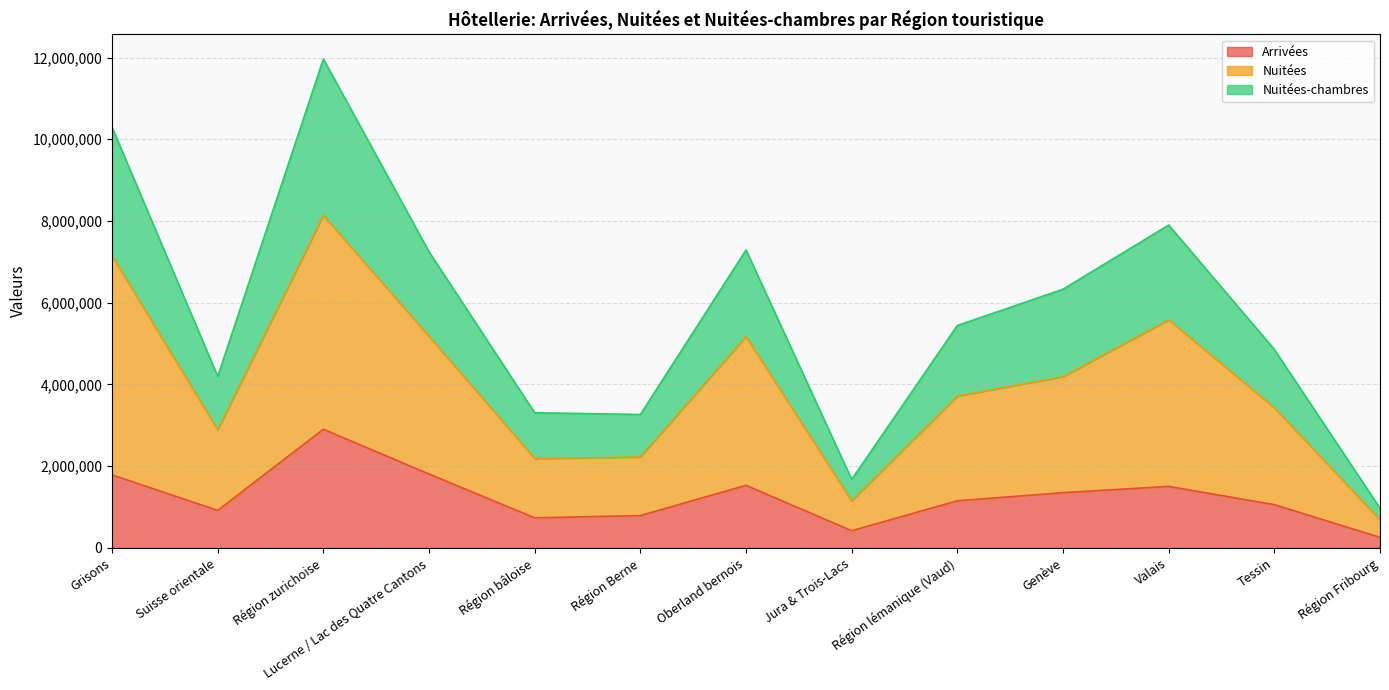

Rank the categories by Nuitées-chambres value from lowest to highest.

Région Fribourg, Jura & Trois-Lacs, Région Berne, Région bâloise, Suisse orientale, Tessin, Région lémanique (Vaud), Genève, Lucerne / Lac des Quatre Cantons, Oberland bernois, Valais, Grisons, Région zurichoise